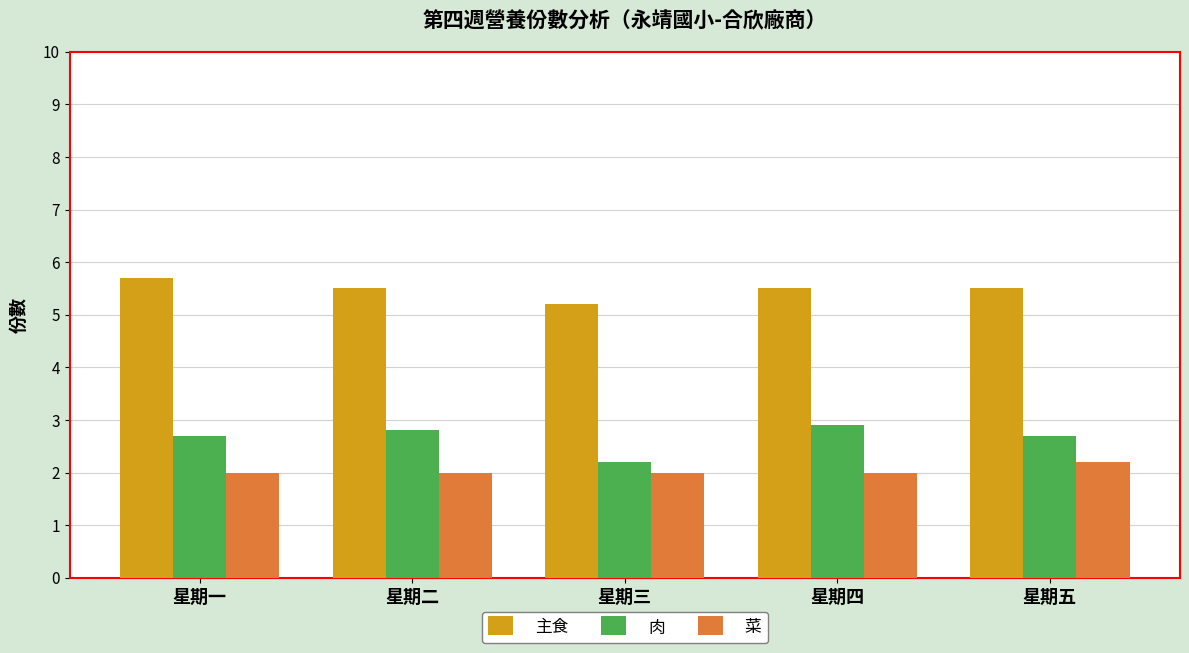

What is the average value of the 主食 series?

5.5